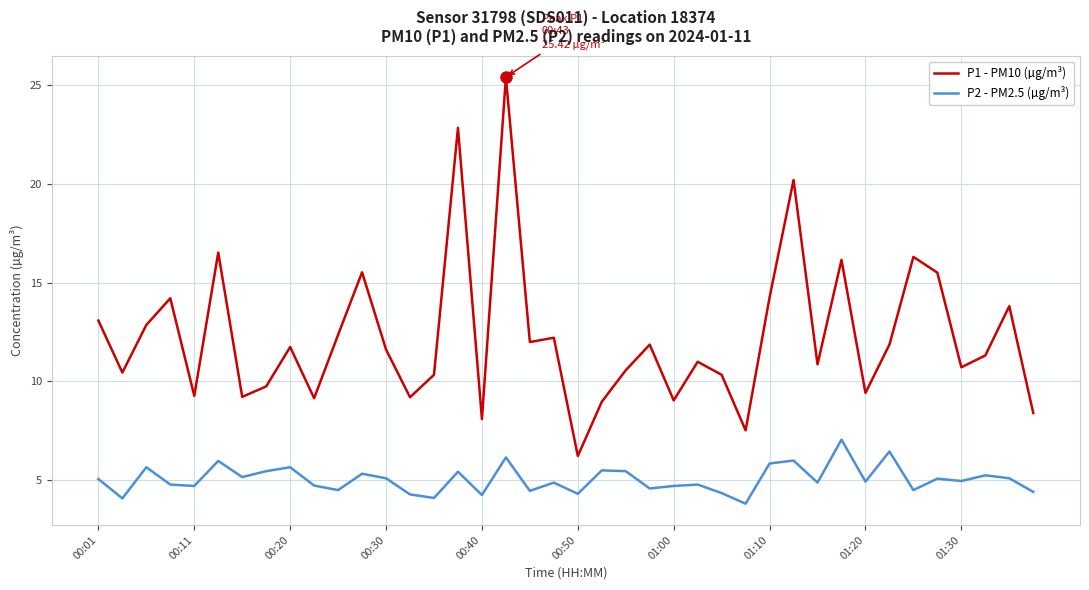

What is the minimum value shown in the chart?

3.8